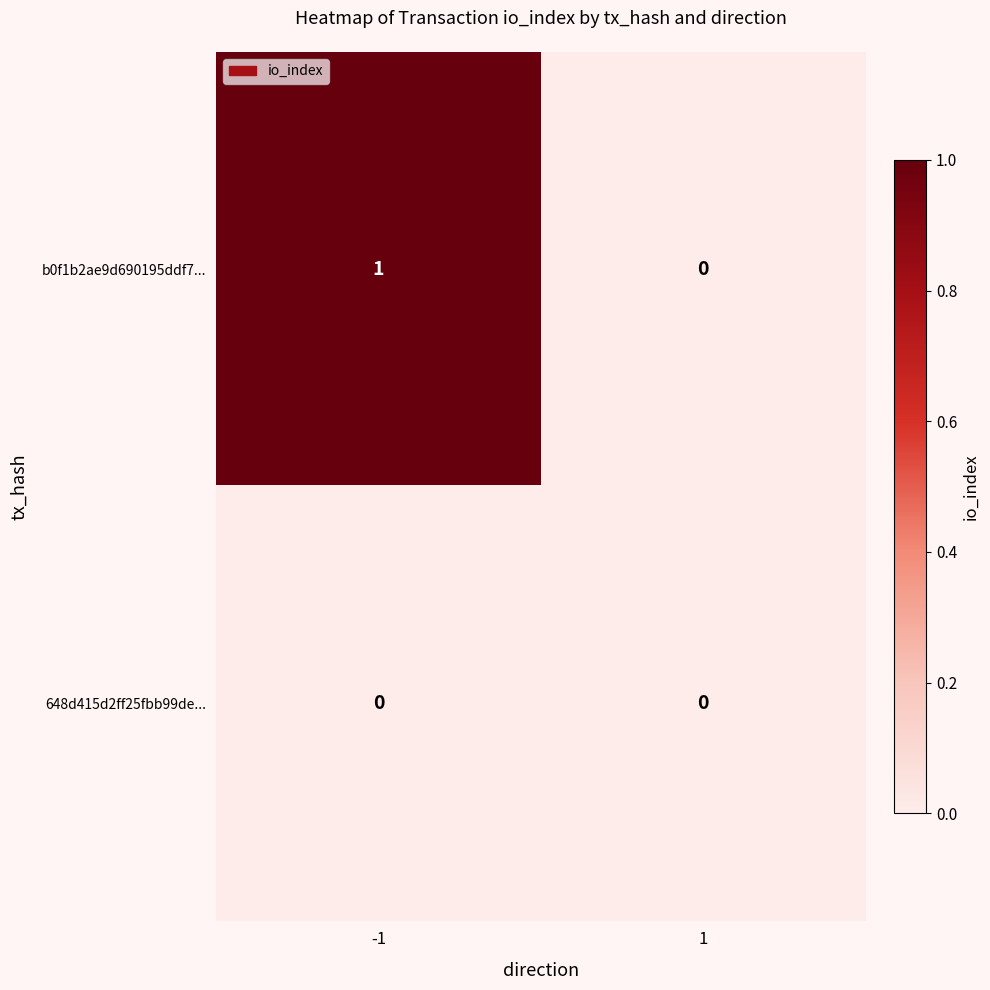

What is the maximum value shown in the chart?

1